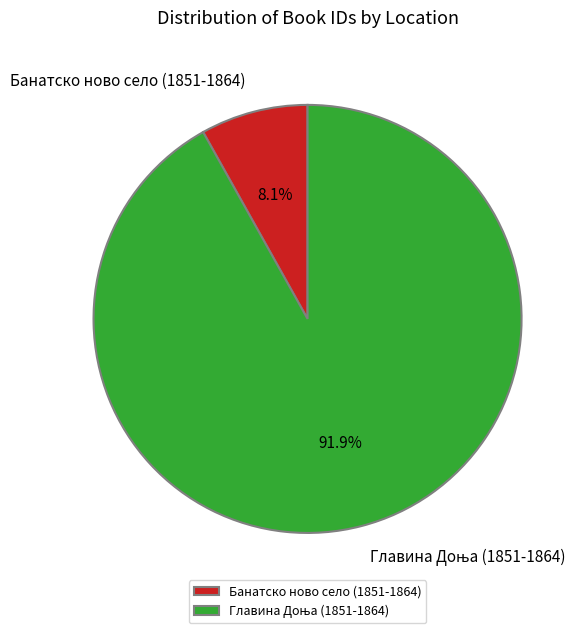

Is there a majority slice in this chart?

Yes